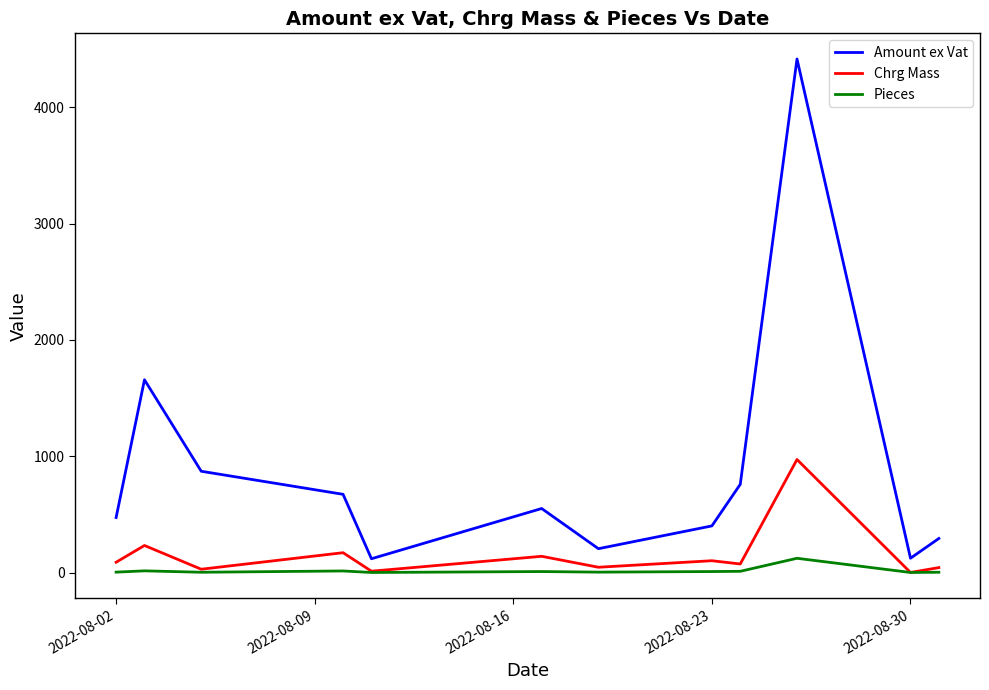

Which series has the largest total across all categories?

Amount ex Vat